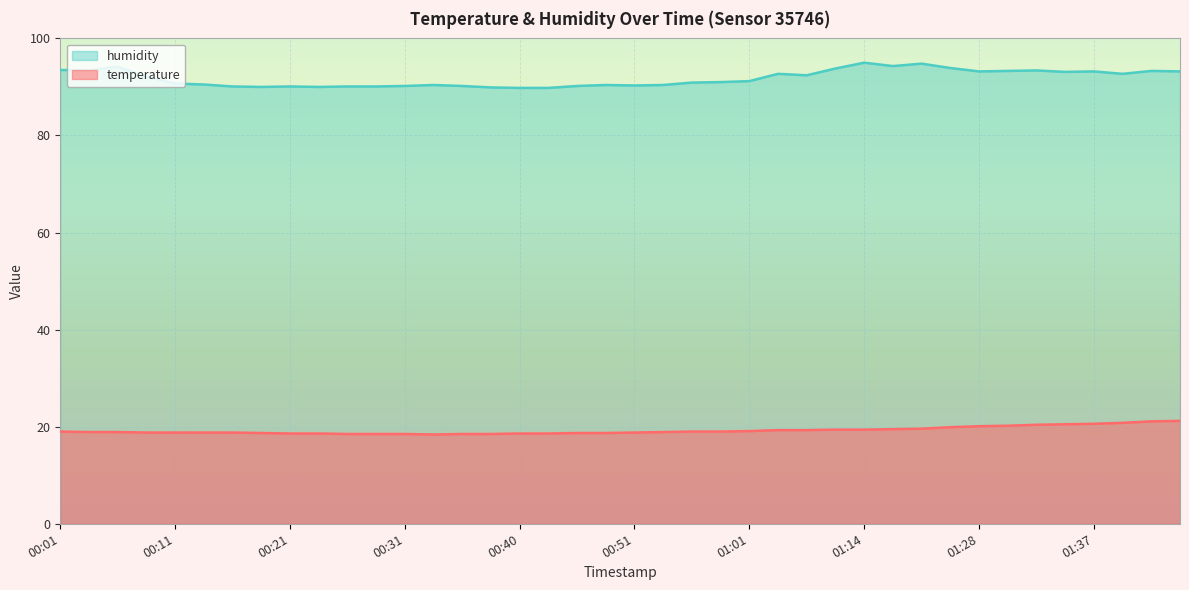

What is the sum of the humidity values at 01:17 and 00:36?

184.5